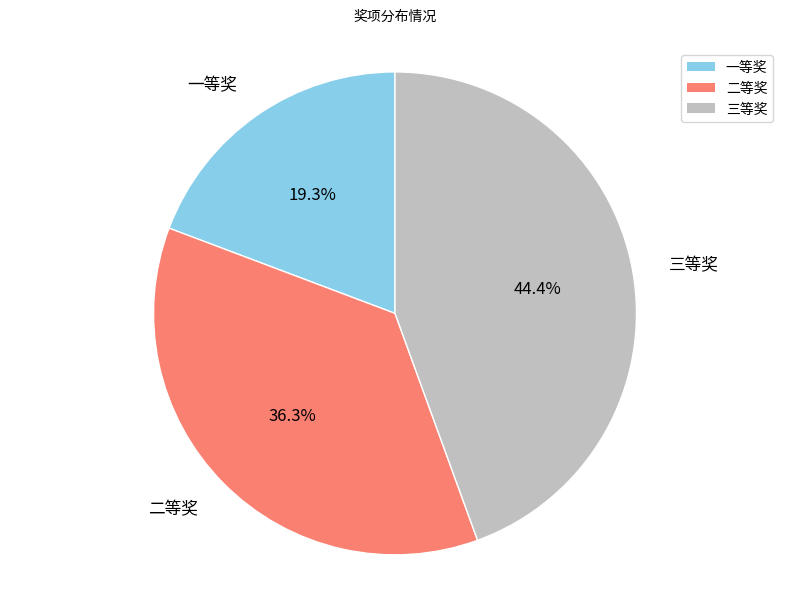

To the nearest percent, what percentage of the pie is 一等奖?

19%